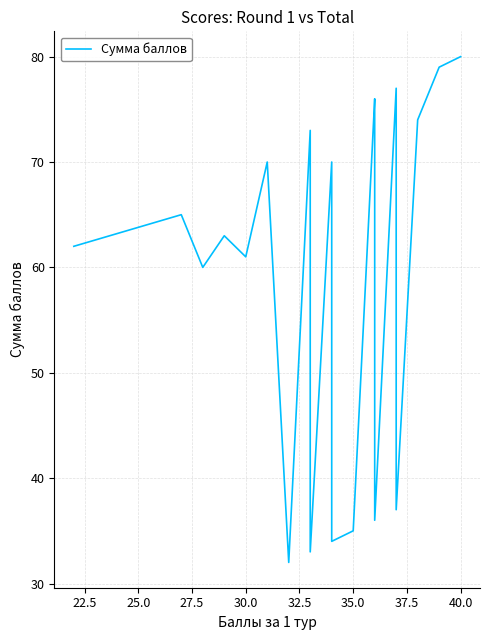

True or false: the data shows 45 at 38.

False